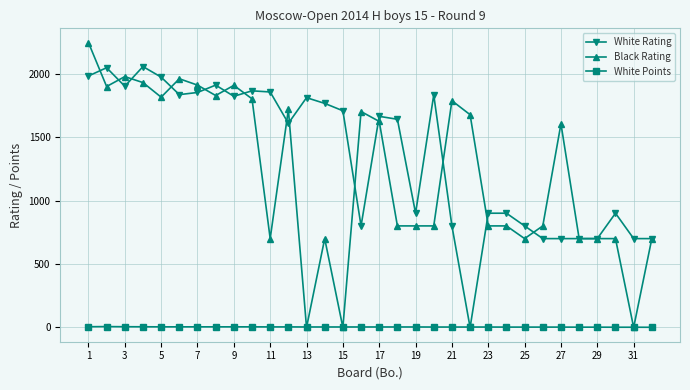

At how many categories does at least one series exceed 752?

28